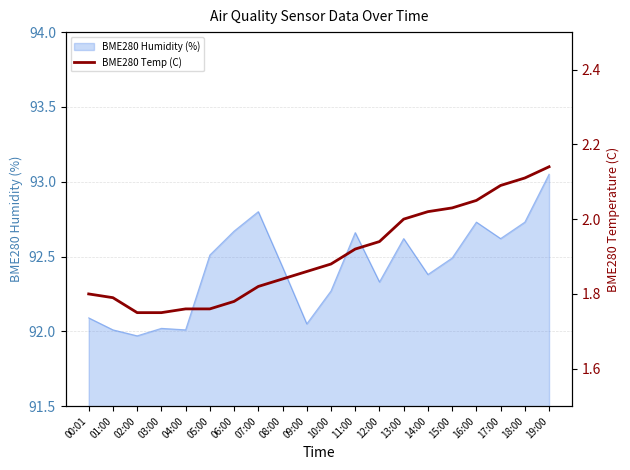

What is the label of the 5th point from the right?

15:00